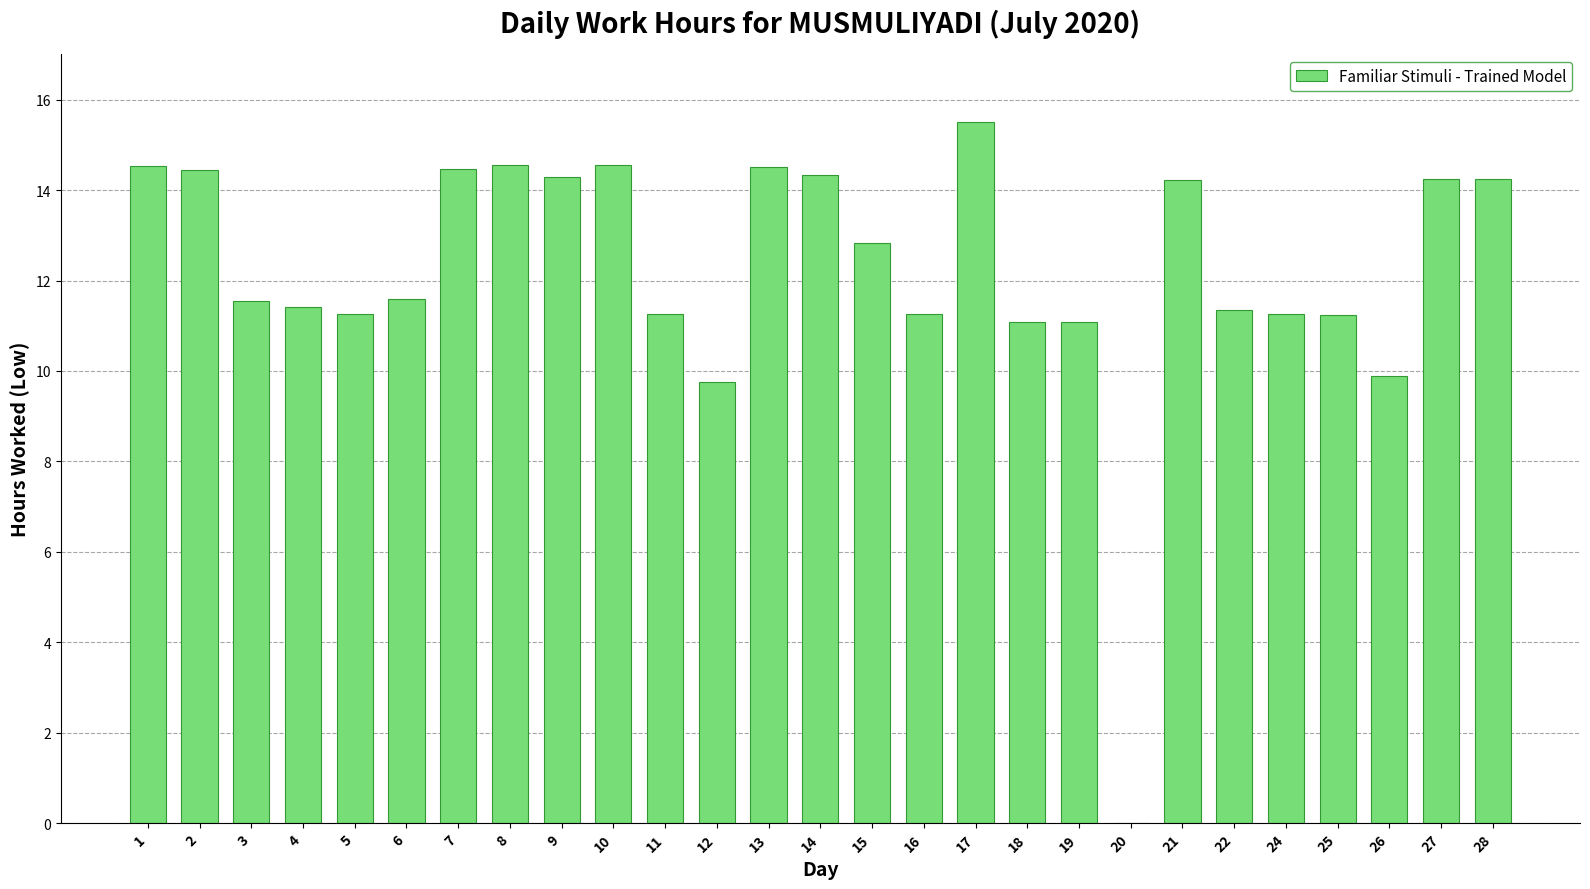

What is the sum of the values at 27 and 16?

25.5